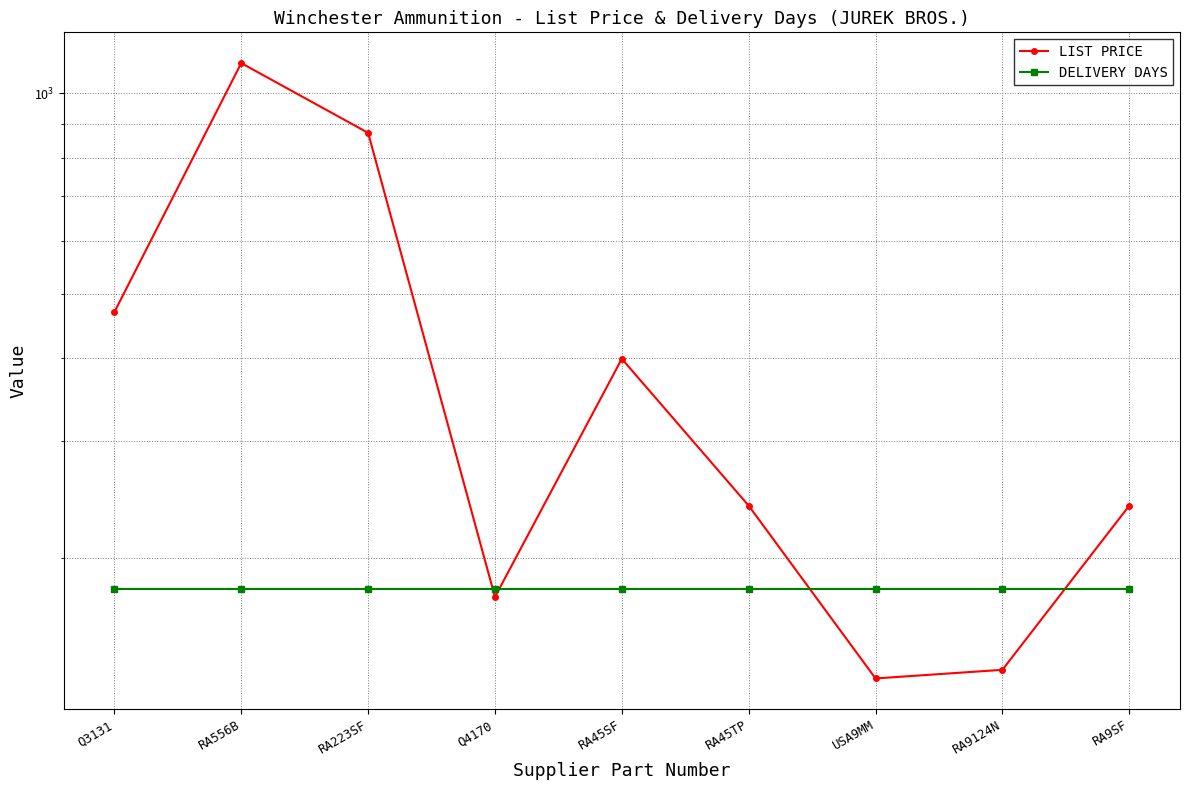

What position from the right is RA45TP?

4